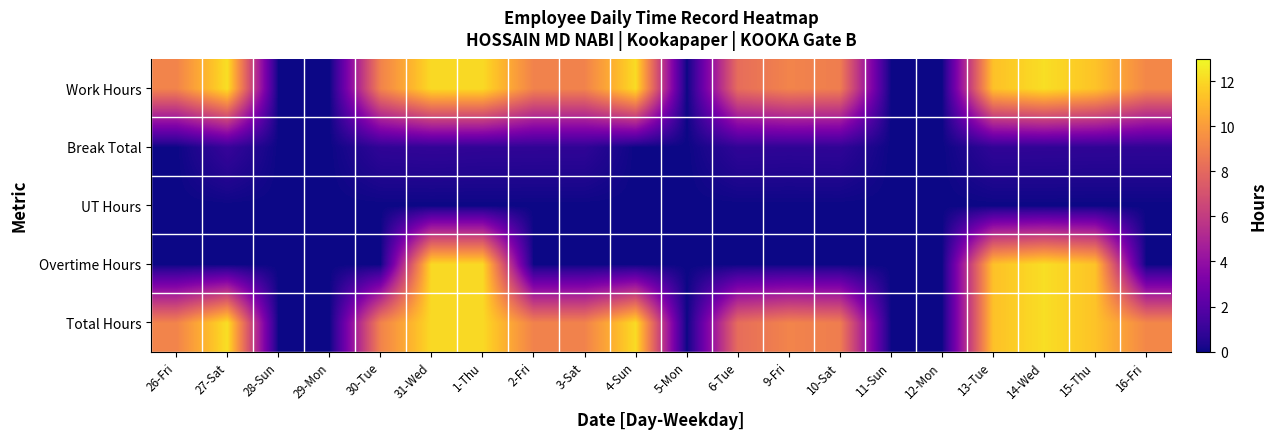

Between 28-Sun and 4-Sun, which series saw the biggest shift?

Total Hours